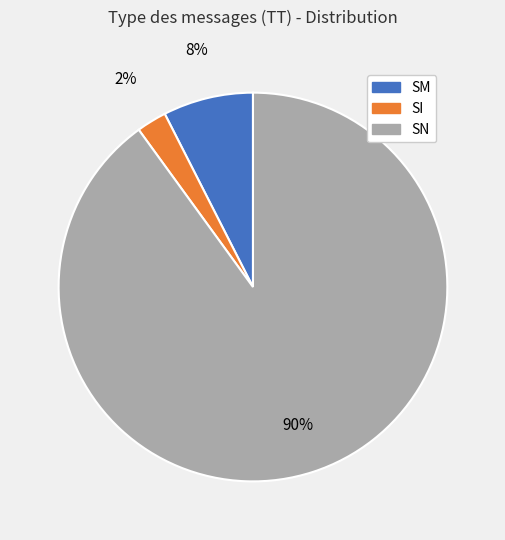

To the nearest percent, what percentage of the pie is SN?

90%